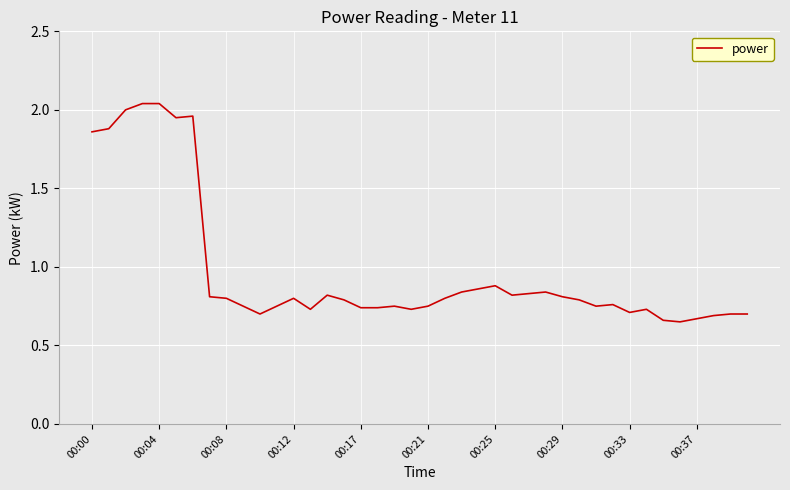

What is the difference between the maximum and minimum values?

1.4